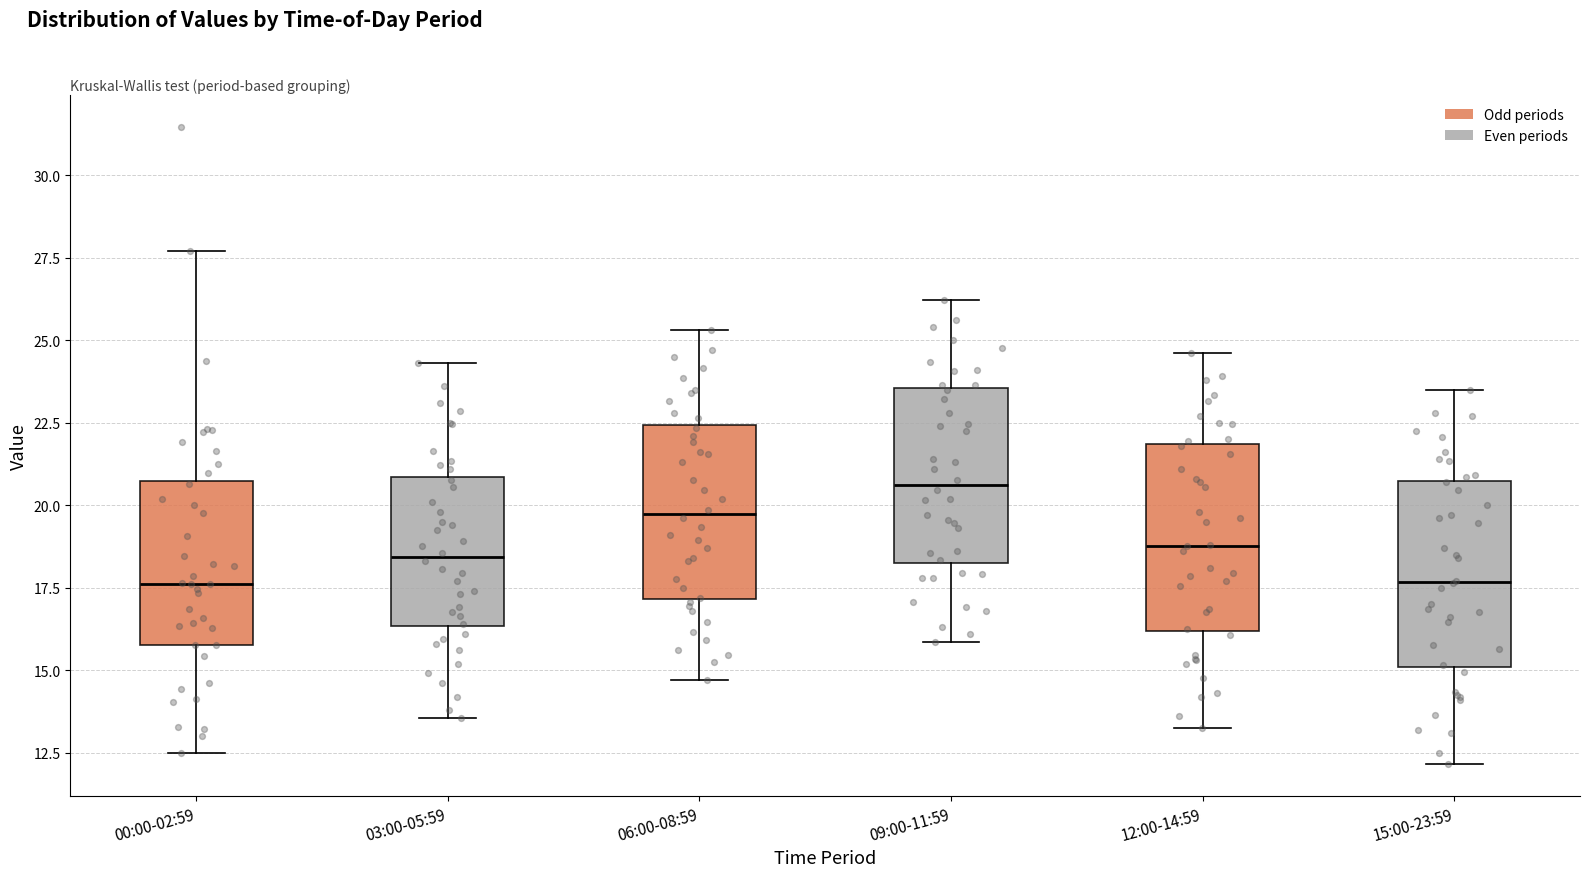

Reading left to right, read every box against the y-axis: the position of its median line, the range the box covers, and the ends of its whiskers. The values are not printed on the chart, so give them approximately, as read against the axis.

00:00-02:59: median 17.5, box 16.0 to 20.5, whiskers 12.5 to 27.5
03:00-05:59: median 18.5, box 16.5 to 21.0, whiskers 13.5 to 24.5
06:00-08:59: median 19.5, box 17.0 to 22.5, whiskers 14.5 to 25.5
09:00-11:59: median 20.5, box 18.5 to 23.5, whiskers 16.0 to 26.0
12:00-14:59: median 19.0, box 16.0 to 22.0, whiskers 13.5 to 24.5
15:00-23:59: median 17.5, box 15.0 to 20.5, whiskers 12.0 to 23.5